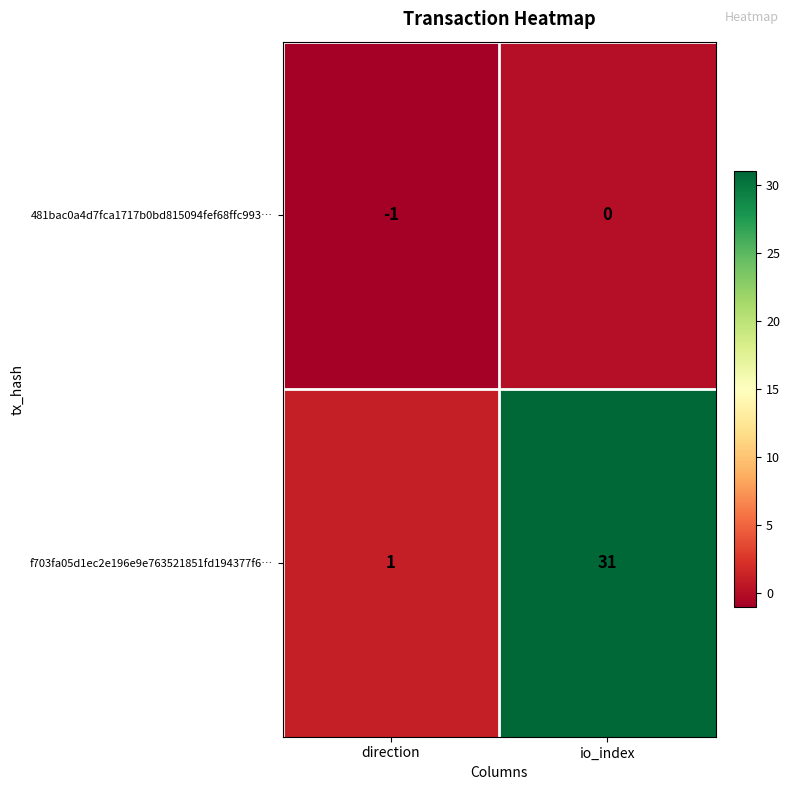

At which category is the sum across all series the highest?

io_index